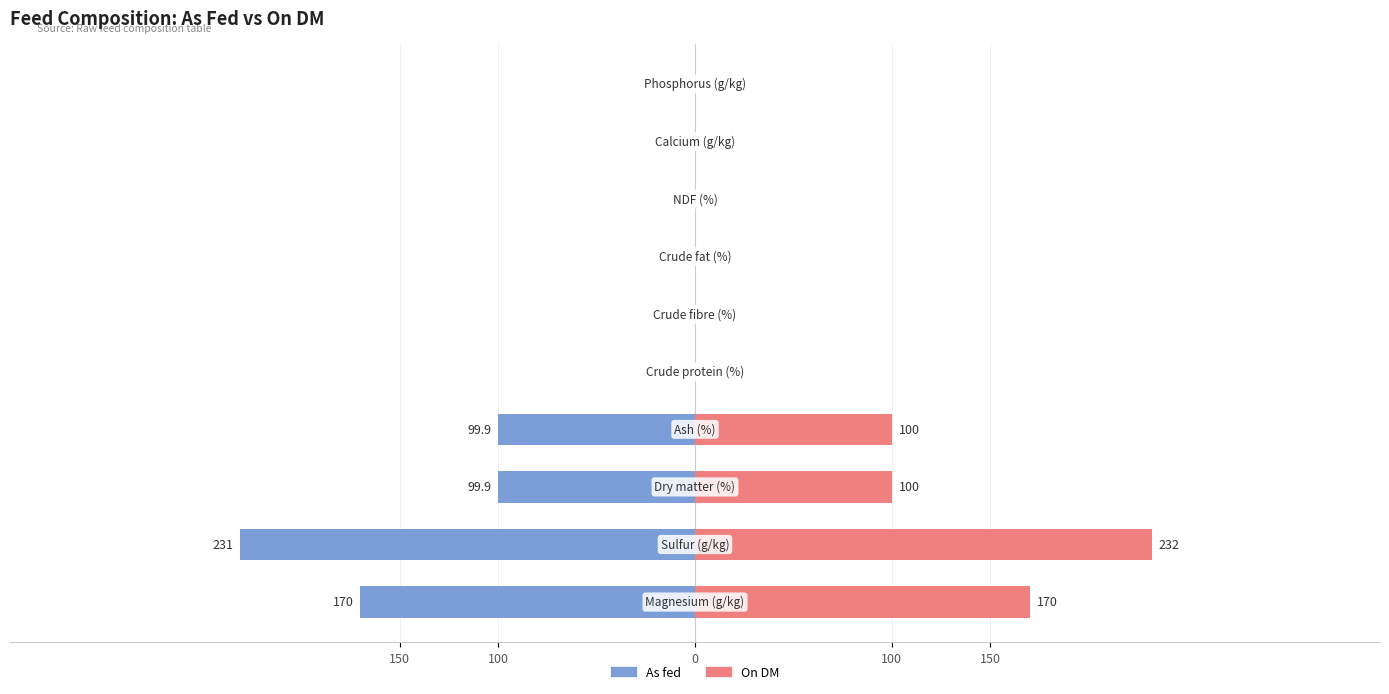

What are all the series names shown in the legend?

As fed, On DM